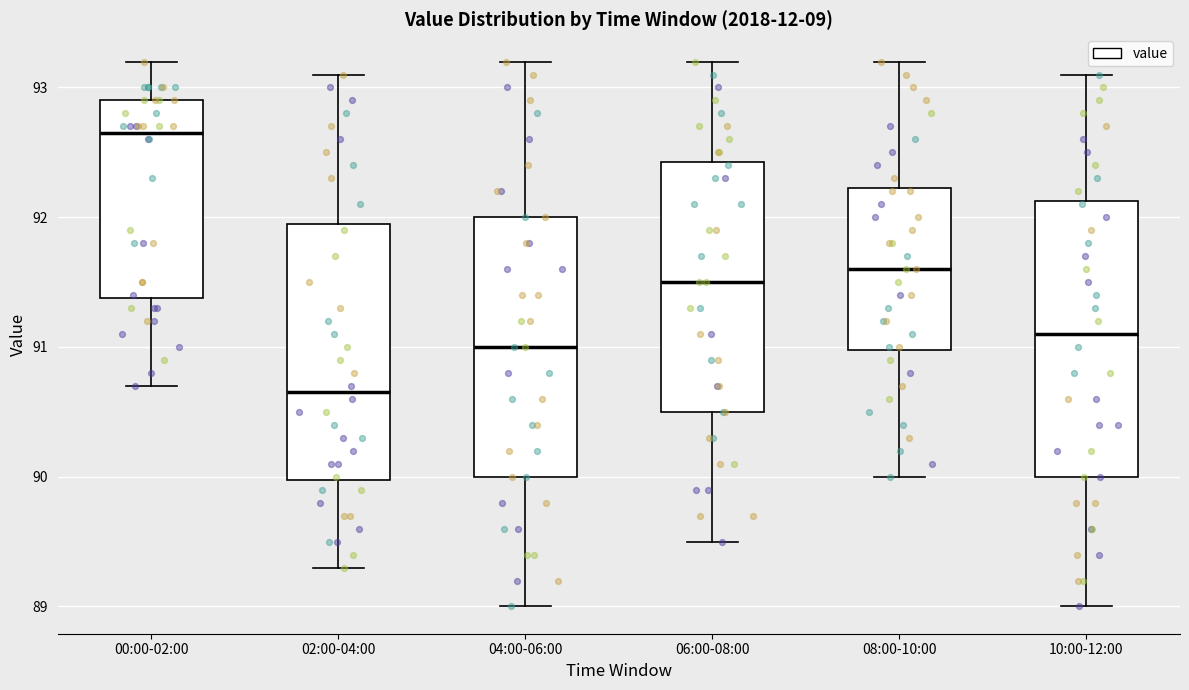

Reading left to right, read every box against the y-axis: the position of its median line, the range the box covers, and the ends of its whiskers. The values are not printed on the chart, so give them approximately, as read against the axis.

00:00-02:00: median 92.7, box 91.4 to 92.9, whiskers 90.7 to 93.2
02:00-04:00: median 90.7, box 90.0 to 92.0, whiskers 89.3 to 93.1
04:00-06:00: median 91.0, box 90.0 to 92.0, whiskers 89.0 to 93.2
06:00-08:00: median 91.5, box 90.5 to 92.4, whiskers 89.5 to 93.2
08:00-10:00: median 91.6, box 91.0 to 92.2, whiskers 90.0 to 93.2
10:00-12:00: median 91.1, box 90.0 to 92.1, whiskers 89.0 to 93.1